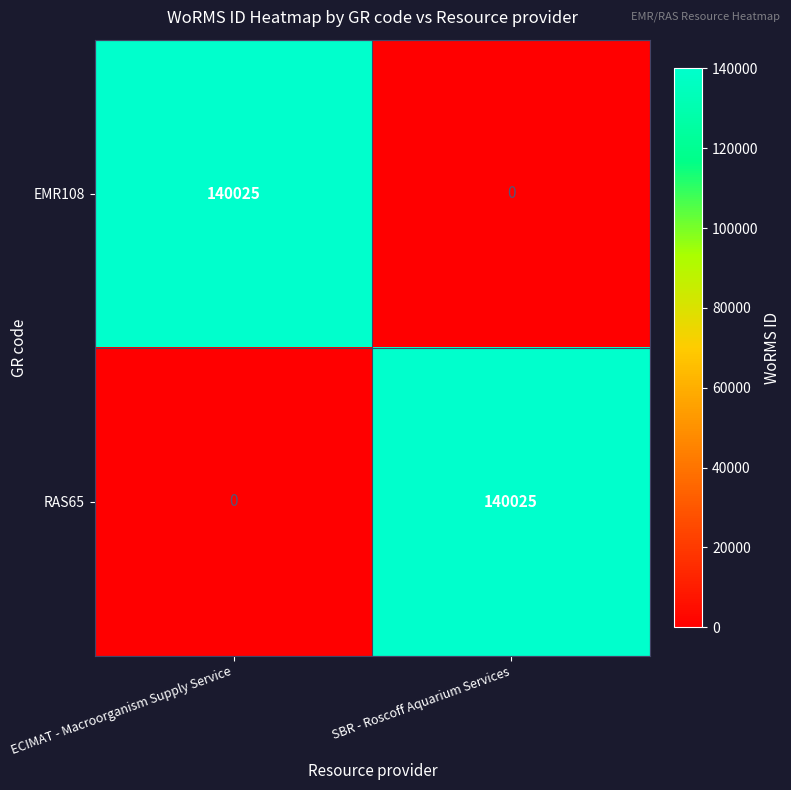

List the labels in order of EMR108 value, smallest first.

SBR - Roscoff Aquarium Services, ECIMAT - Macroorganism Supply Service